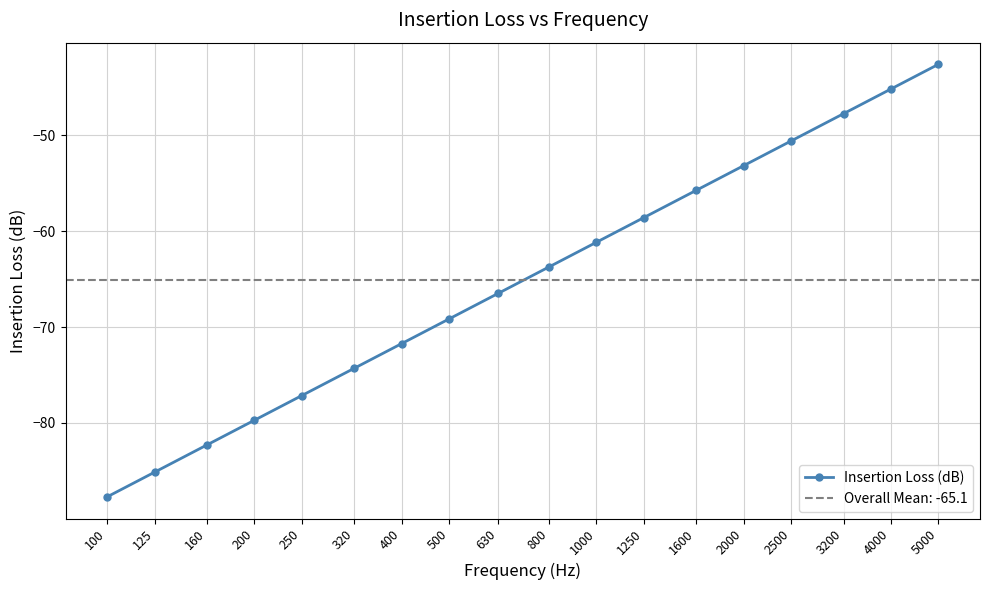

What is the difference between the values at 630 and 200?

13.2